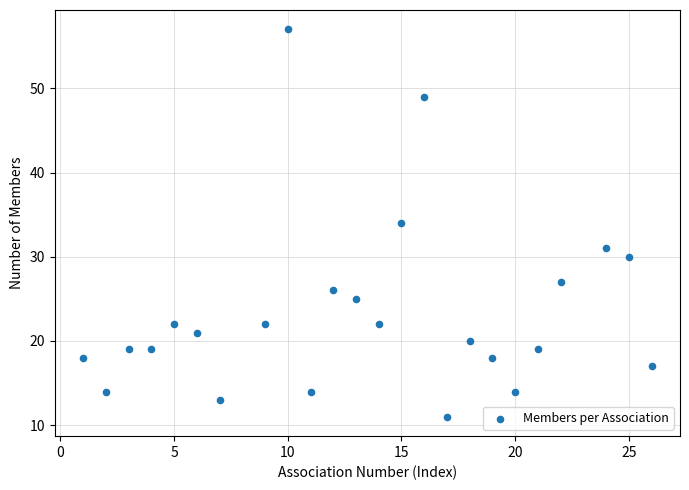

What is the range of Y values (max minus min)?

46